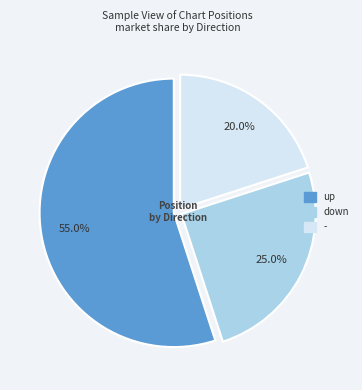

Is the sum of down and - greater than half?

No